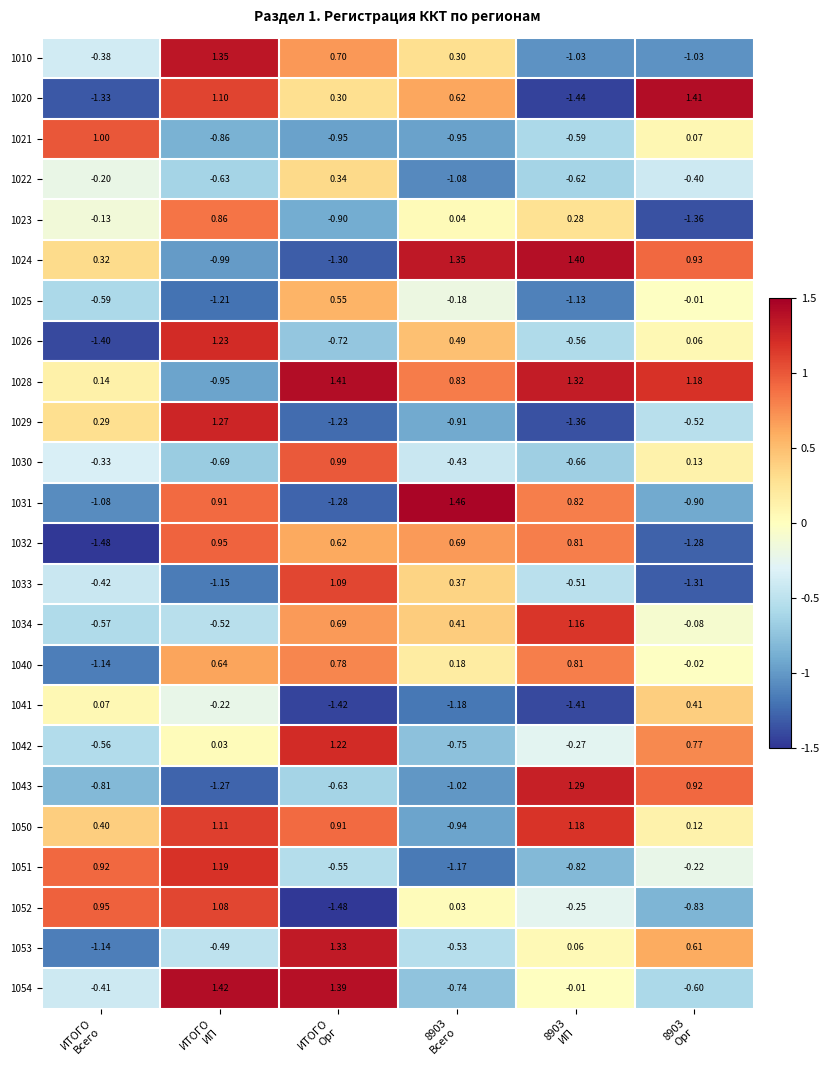

How many categories are shown in the chart?

6